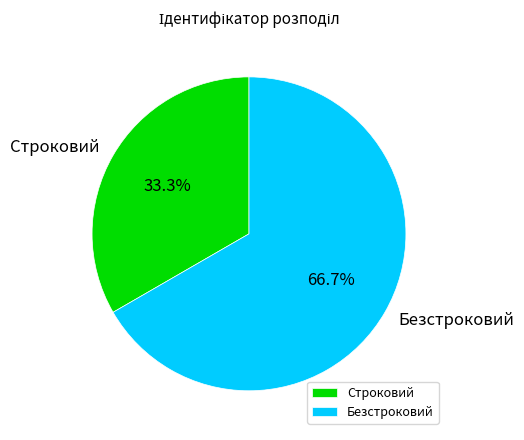

Approximately how many times larger is the value at Строковий compared to Безстроковий?

0.5